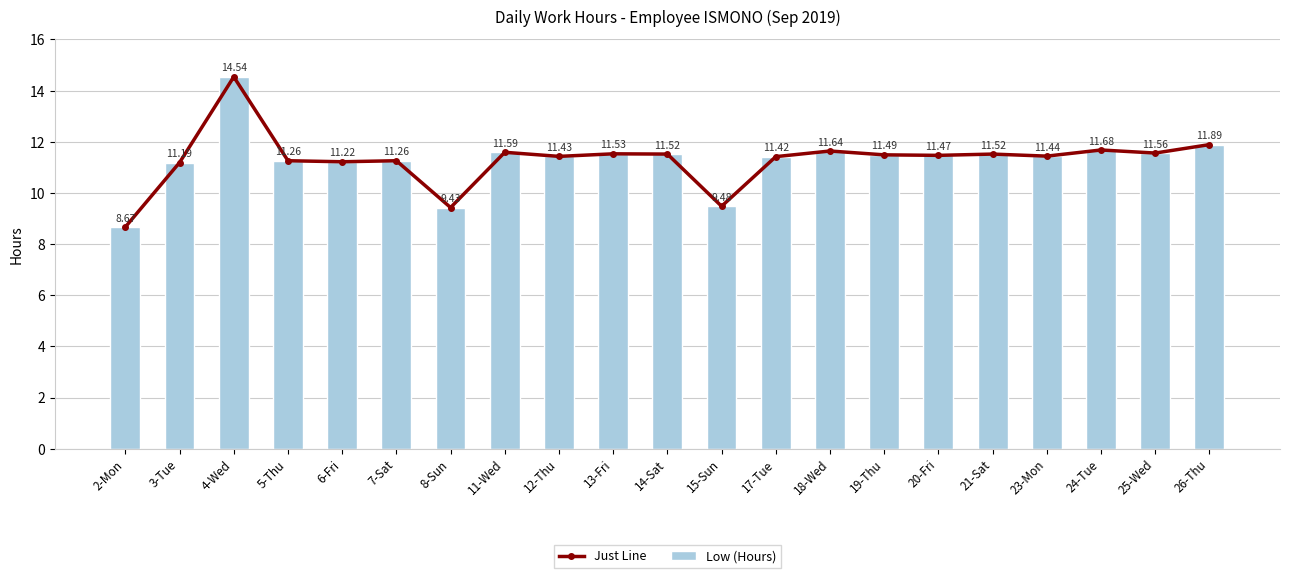

What position from the left is 25-Wed?

20